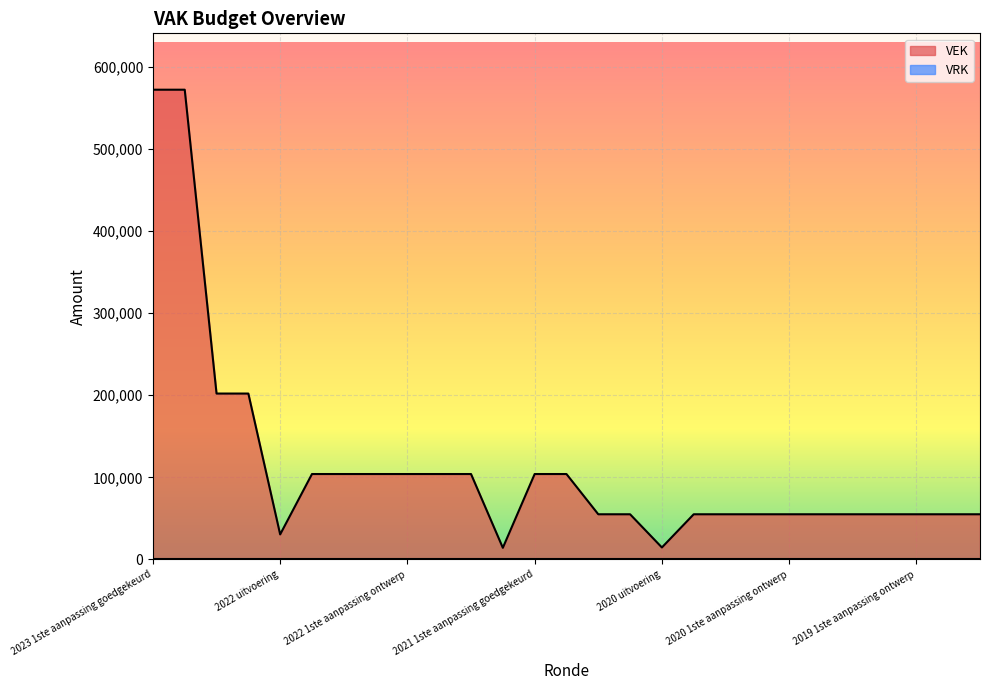

What is the label of the 12th point from the left?

2021 uitvoering